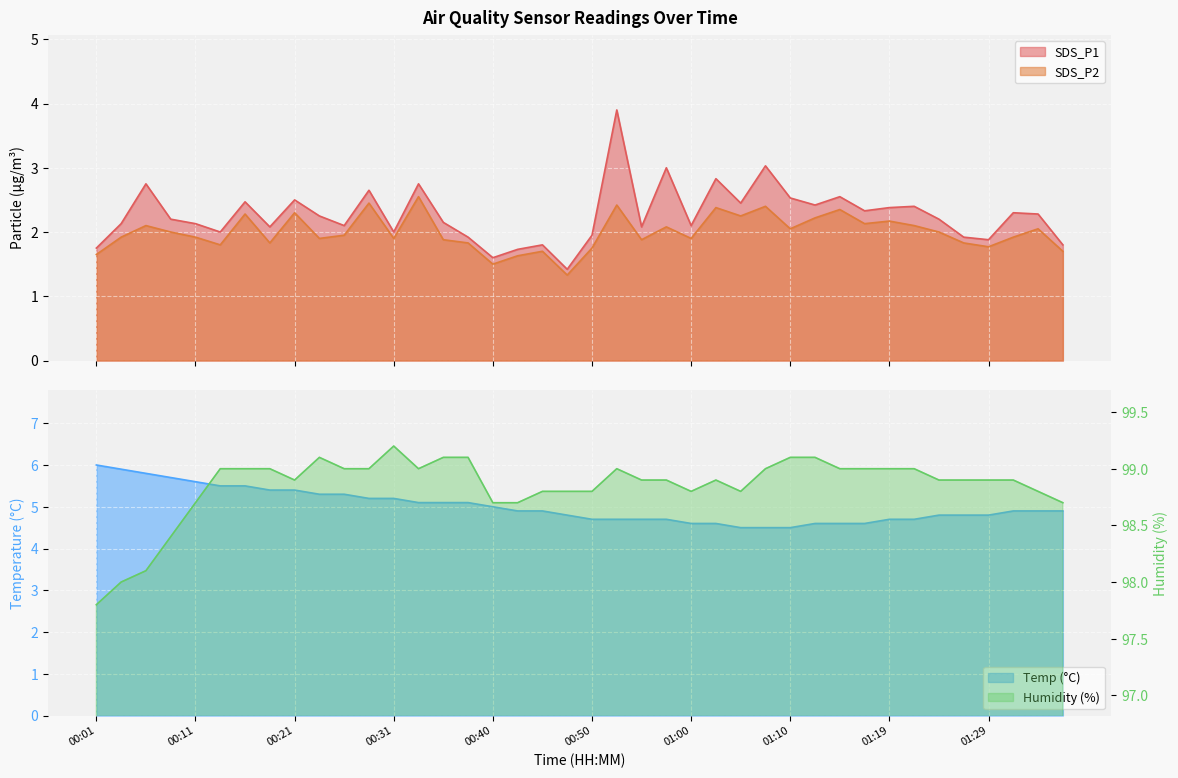

True or false: Temp and Humidity intersect in this chart.

False